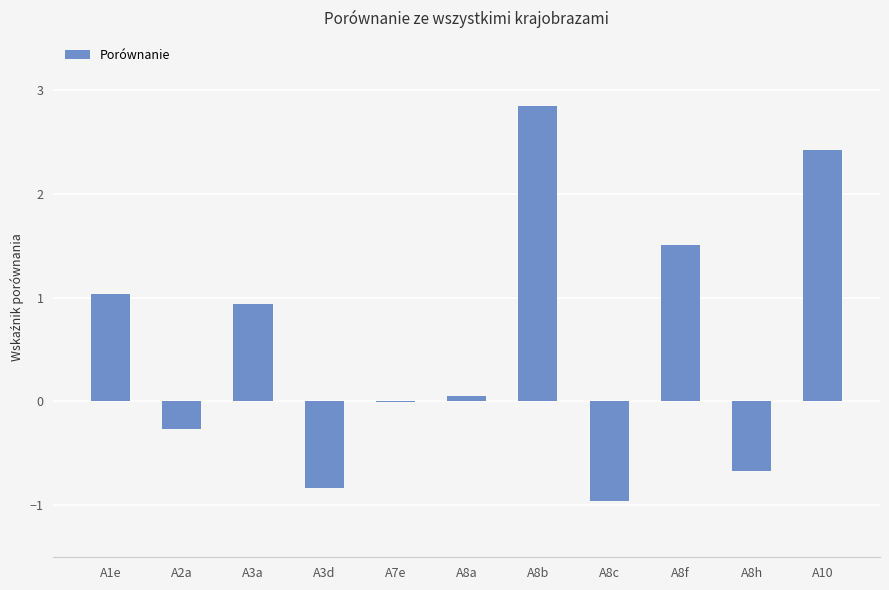

Is it true that the value at A10 is 1.2?

False